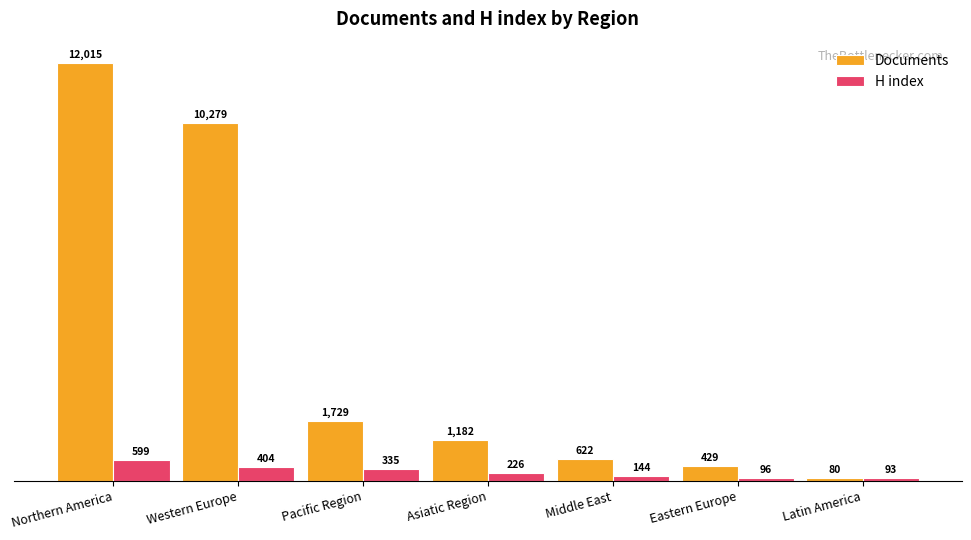

Reading right to left, what are all the values shown in this chart?

Documents: 80	429	622	1182	1729	10279	12015
H index: 93	96	144	226	335	404	599